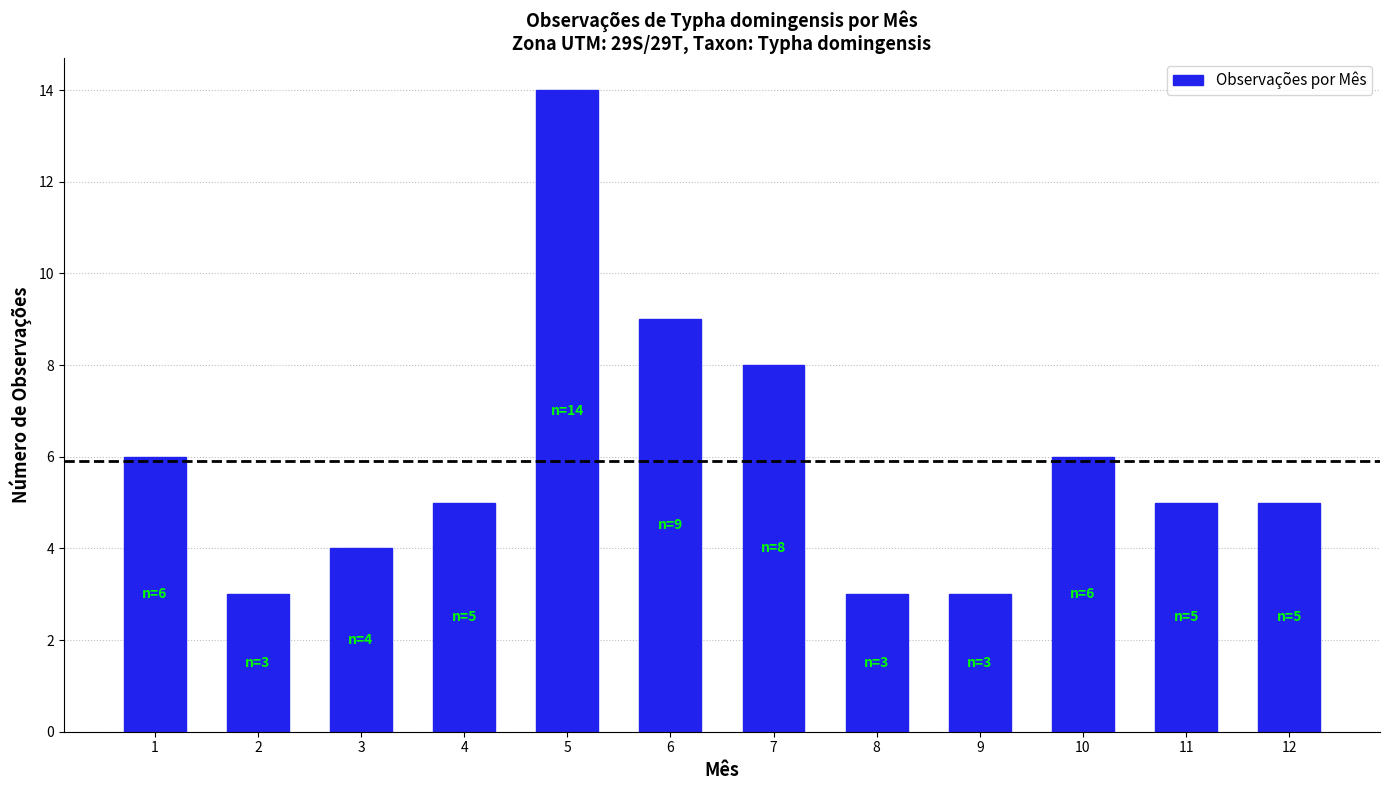

What is the value of the 2nd bar from the left?

3